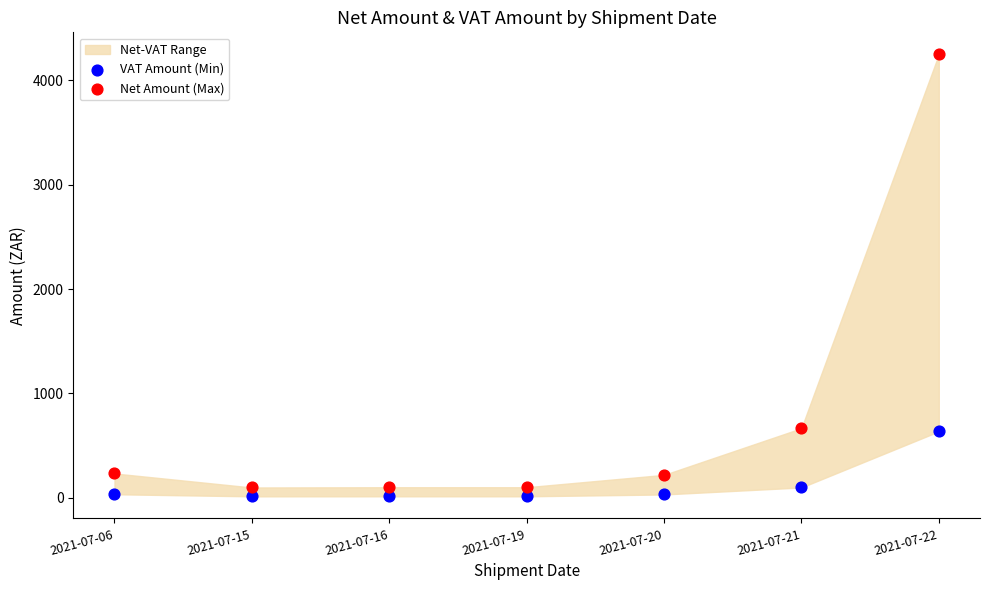

Which series contains the highest Y value?

Net Amount (Max)